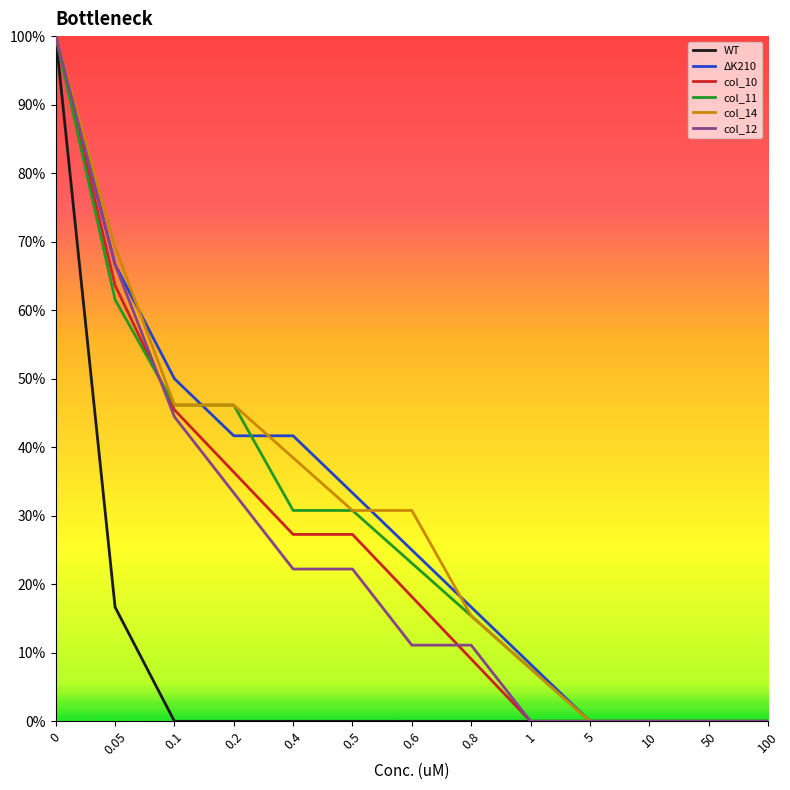

Between 0 and 0.2, which series saw the biggest shift?

WT